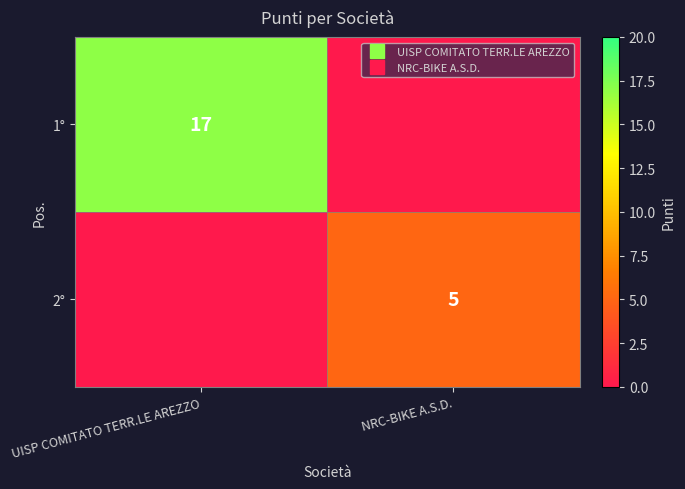

Is the value of 2° at NRC-BIKE A.S.D. greater than the value of 1° at NRC-BIKE A.S.D.?

Yes